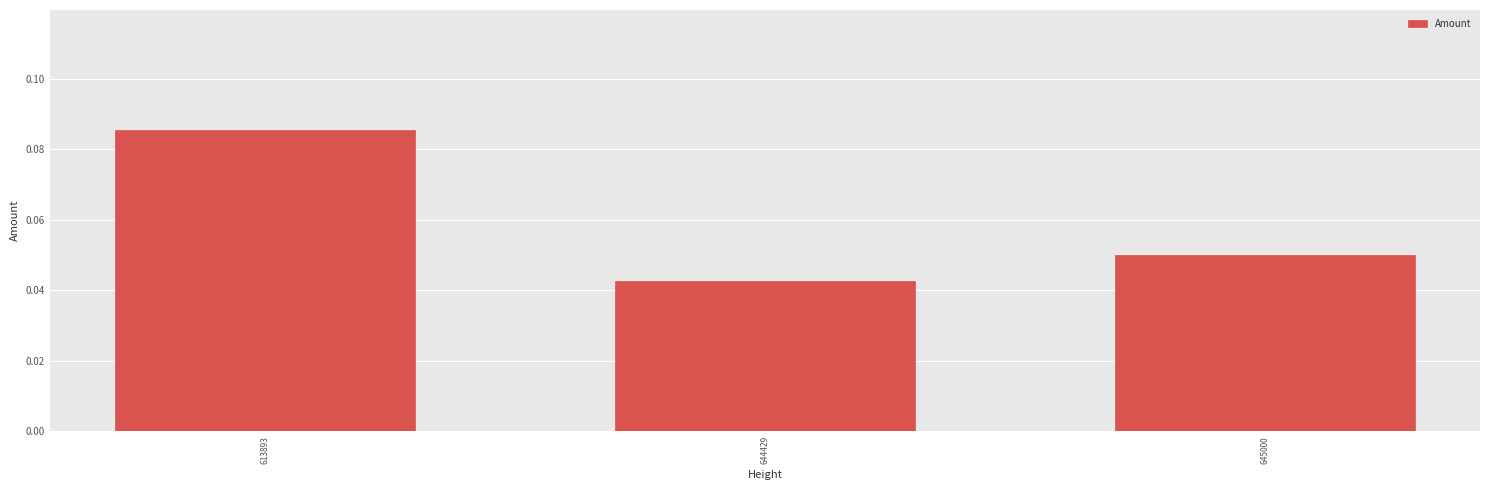

Between 645000 and 613893, which is larger?

613893